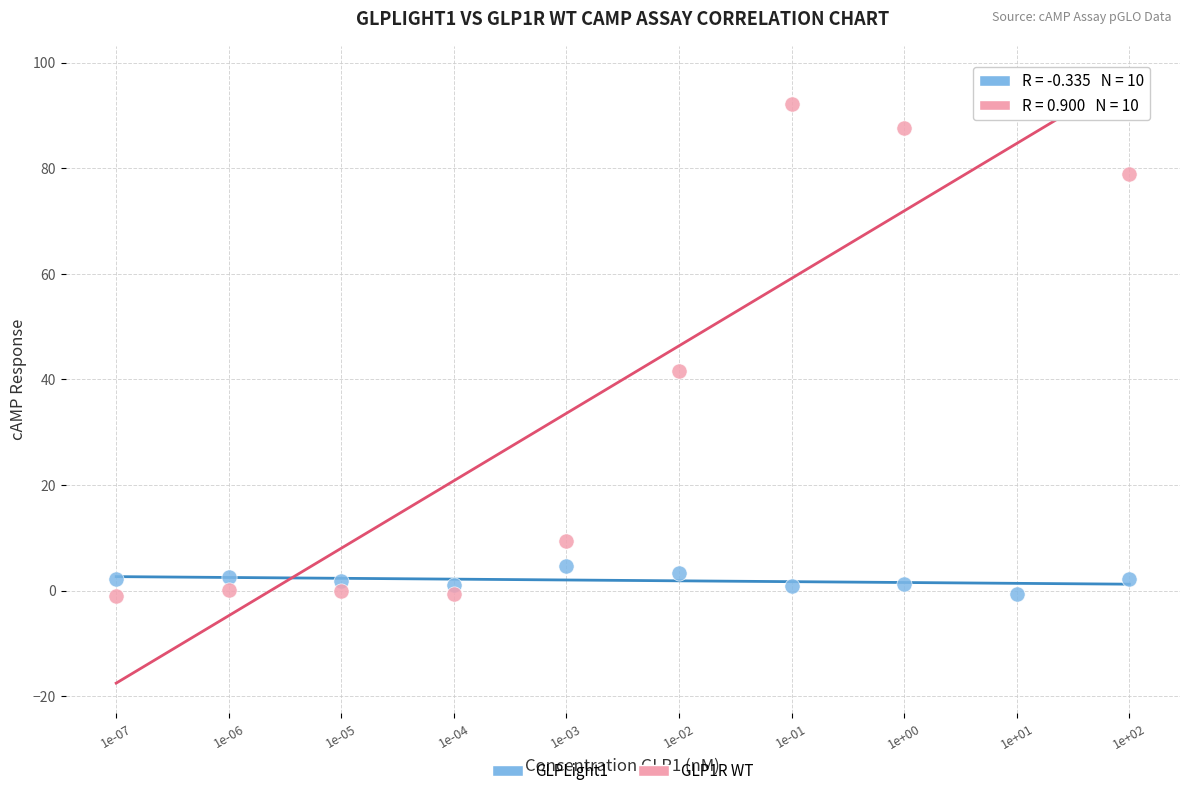

Which series reaches the maximum Y coordinate?

GLP1R WT